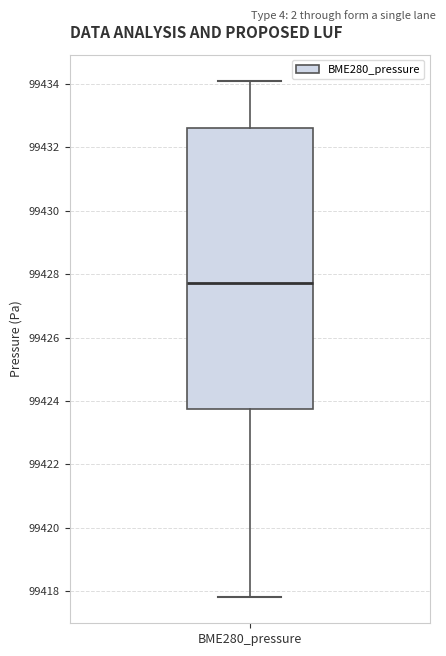

Read this box plot against the y-axis: the position of the median line, the range covered by the box, and the ends of both whiskers. The values are not printed on the chart, so give them approximately, as read against the axis.

median 99427.8, box 99423.8 to 99432.6, whiskers 99417.8 to 99434.2